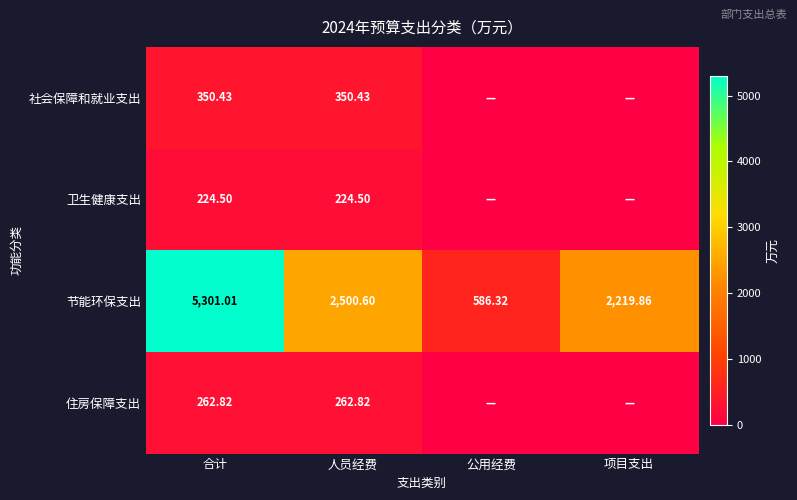

At 合计, list the series in order from largest to smallest.

节能环保支出, 社会保障和就业支出, 住房保障支出, 卫生健康支出